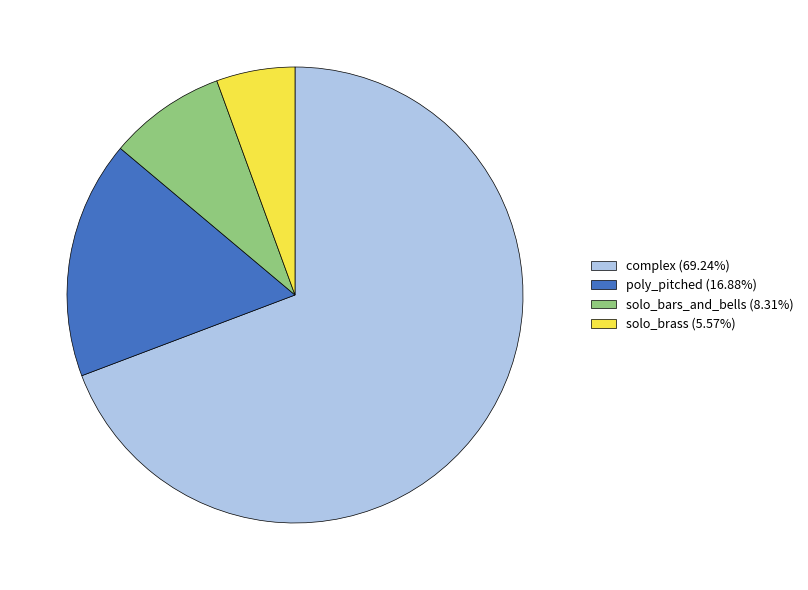

Is it true that solo_brass is 19% of the pie?

False